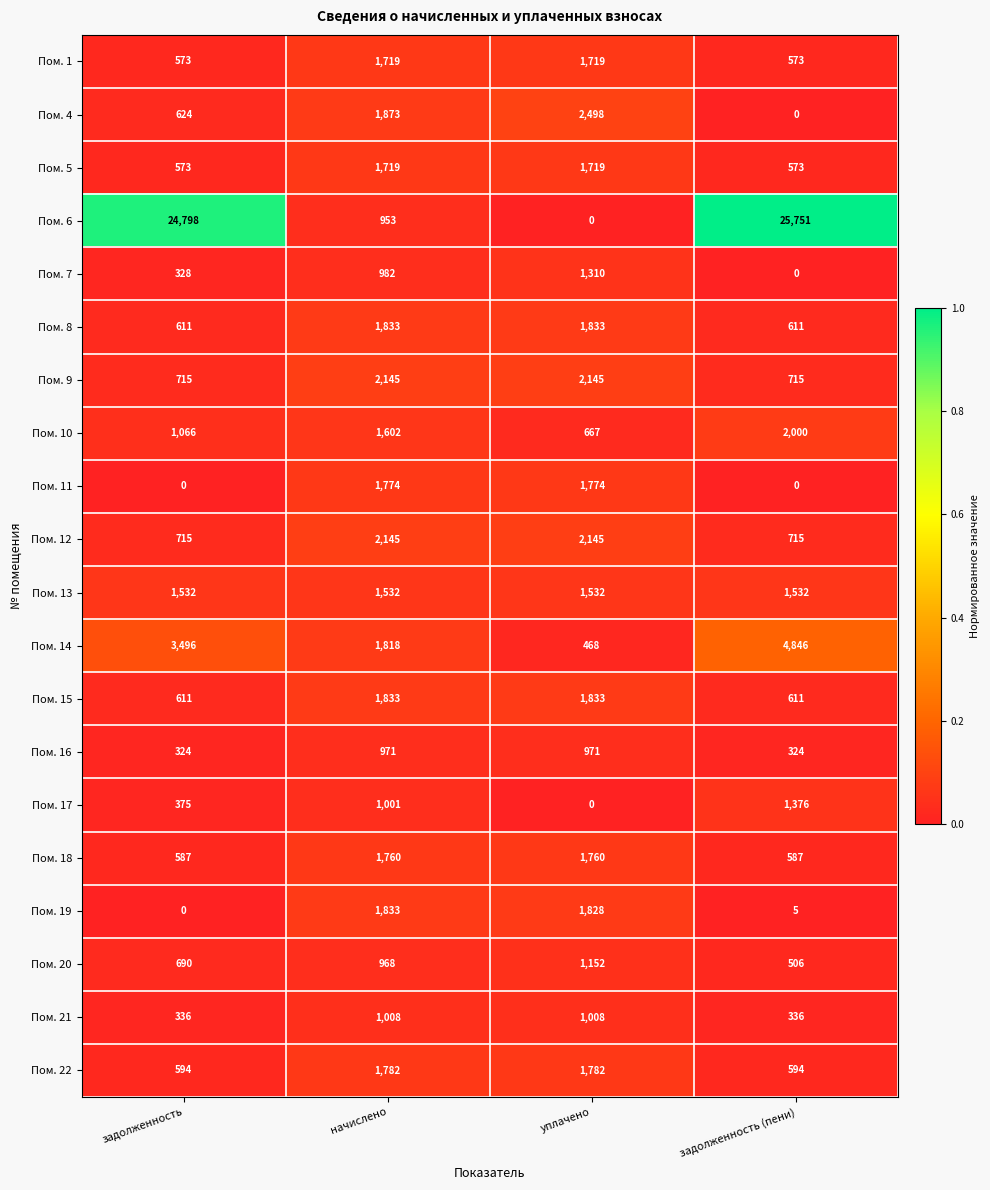

At which category is the sum across all series the highest?

задолженность (пени)